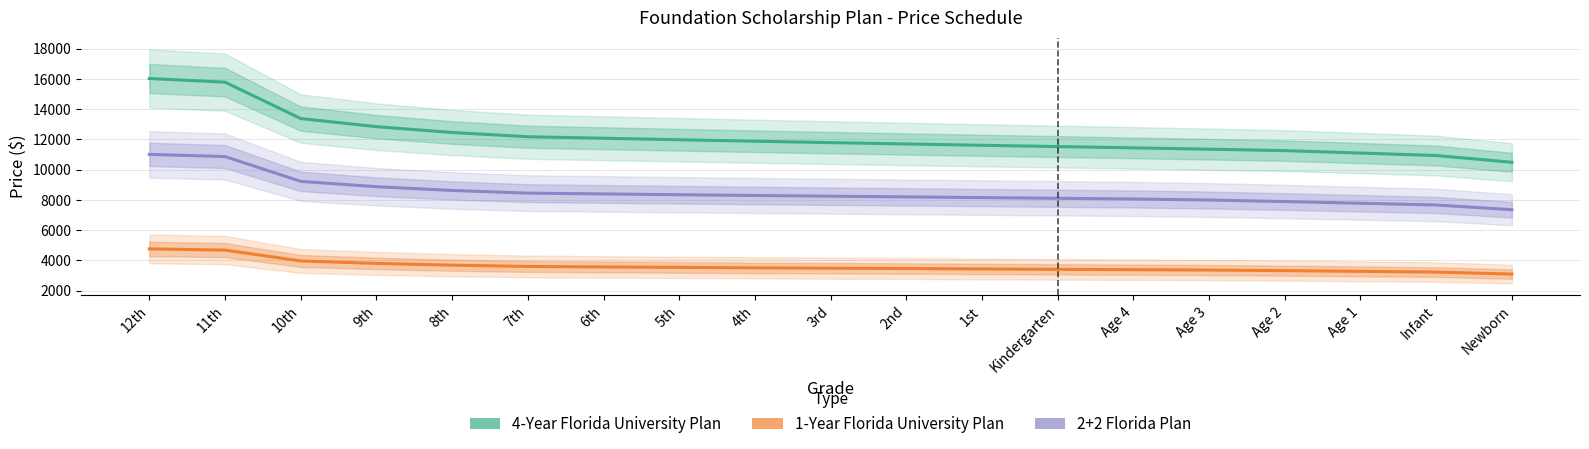

At which label does 2+2 Florida Plan first exceed 8243?

12th